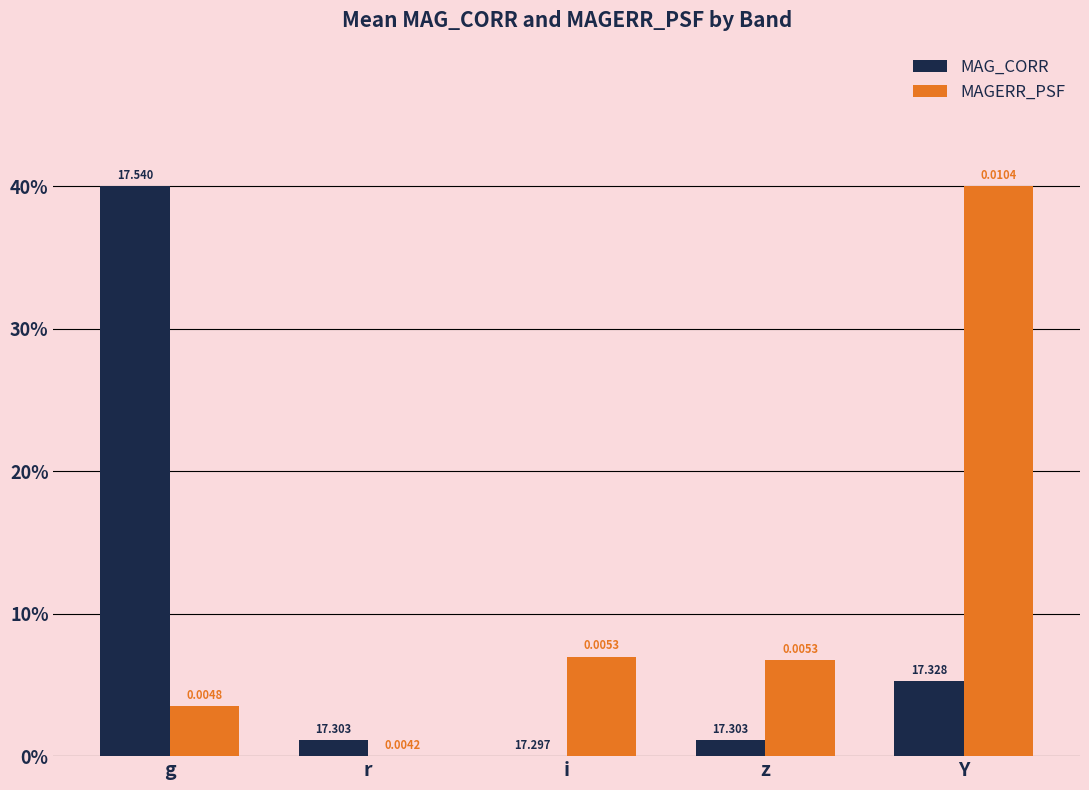

What are all the series names shown in the legend?

MAG_CORR, MAGERR_PSF